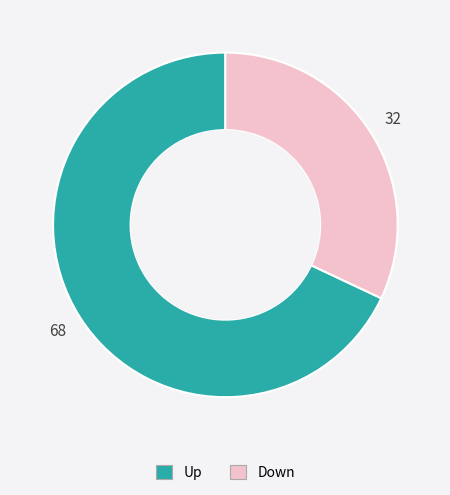

Approximately how many times larger is the value at Up compared to Down?

2.1